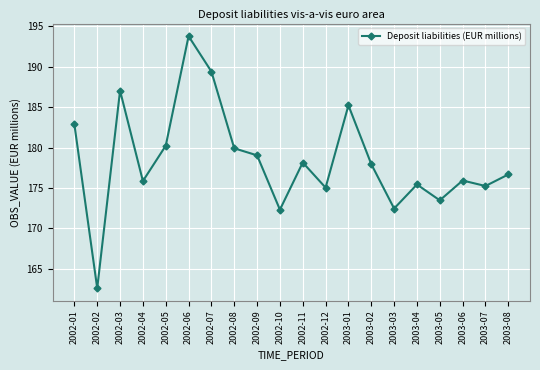

How many lines are shown in the chart?

1